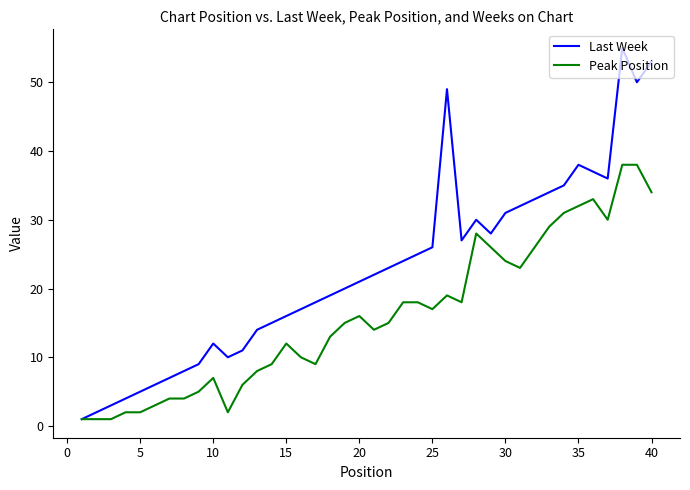

Rank the series by their average value, from highest to lowest.

Last Week, Peak Position